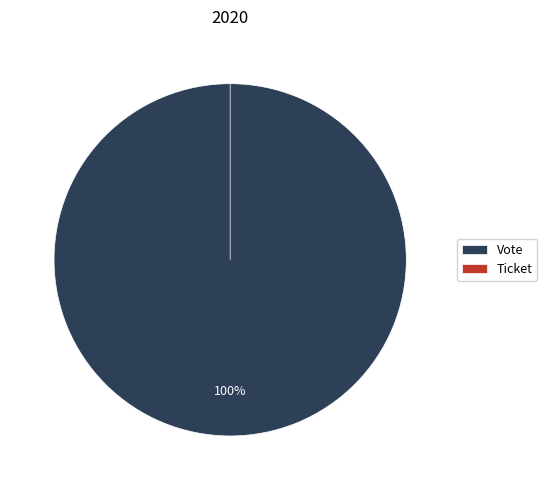

To the nearest percent, what is the average slice percentage?

50%